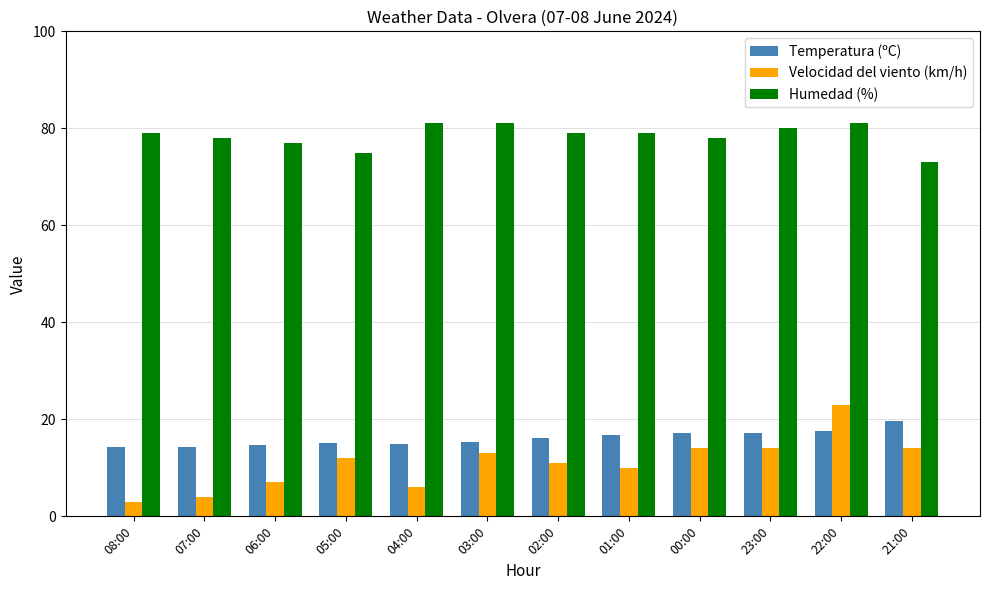

What is the difference between the second highest and second lowest values in the Temperatura (ºC) series?

3.2